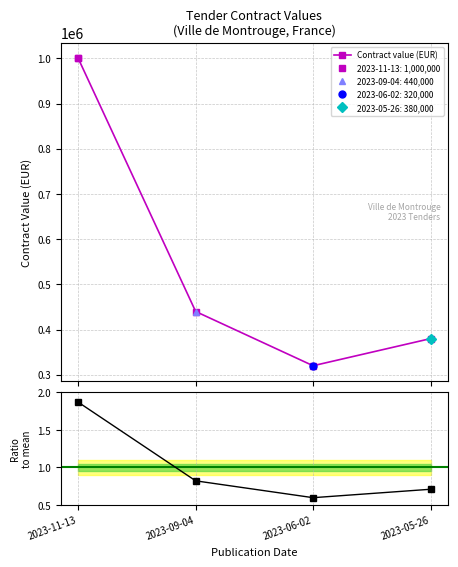

What is the ratio of the value at 2023-06-02 to the value at 2023-05-26?

0.8